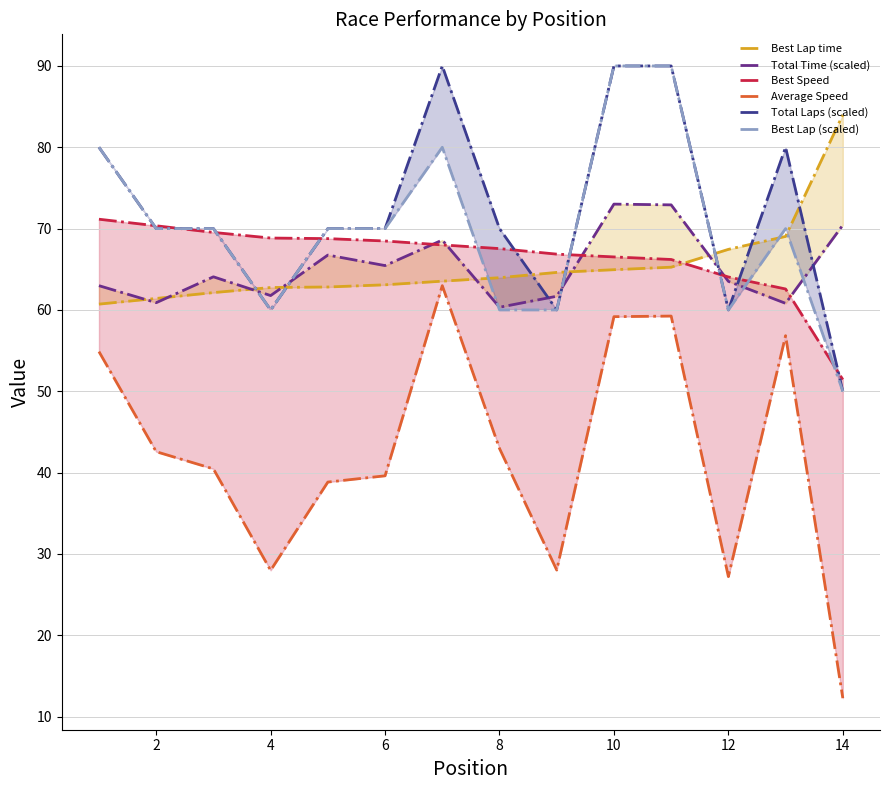

At how many categories does at least one series exceed 18?

14